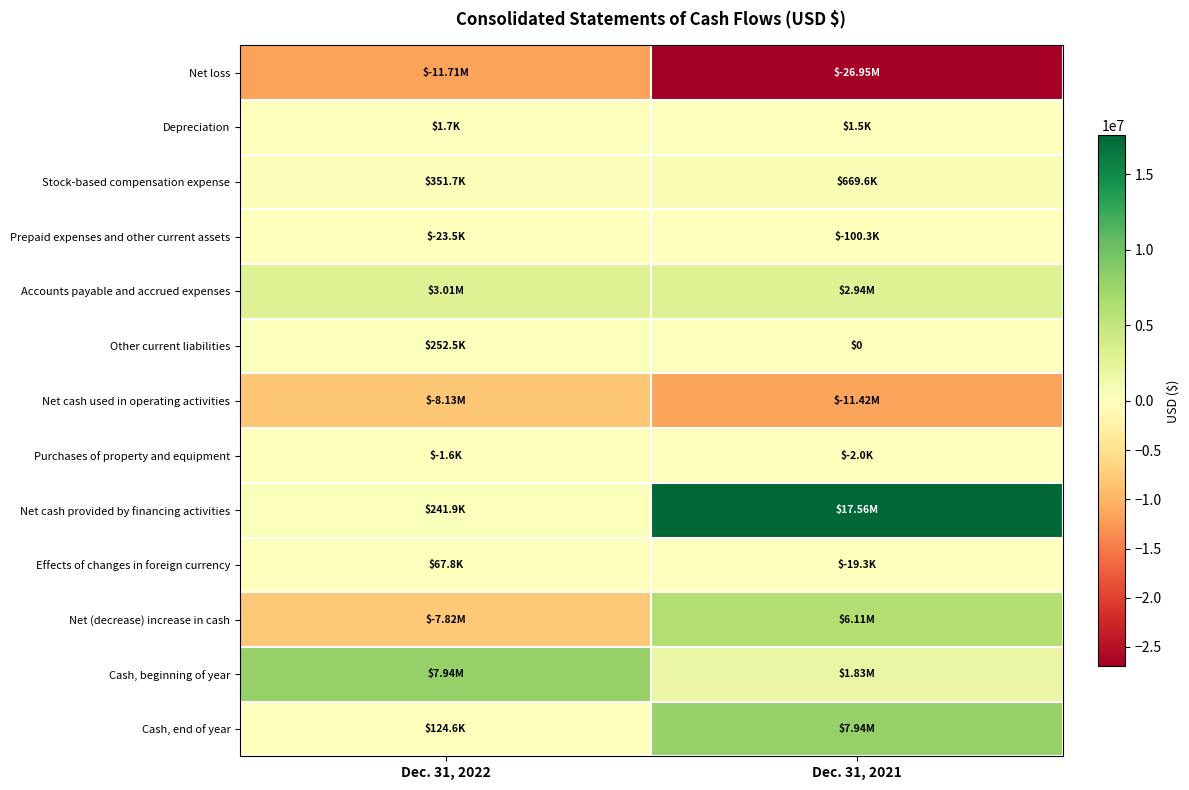

The value of Net cash provided by financing activities at Dec. 31, 2022 is 241942. True or false?

True